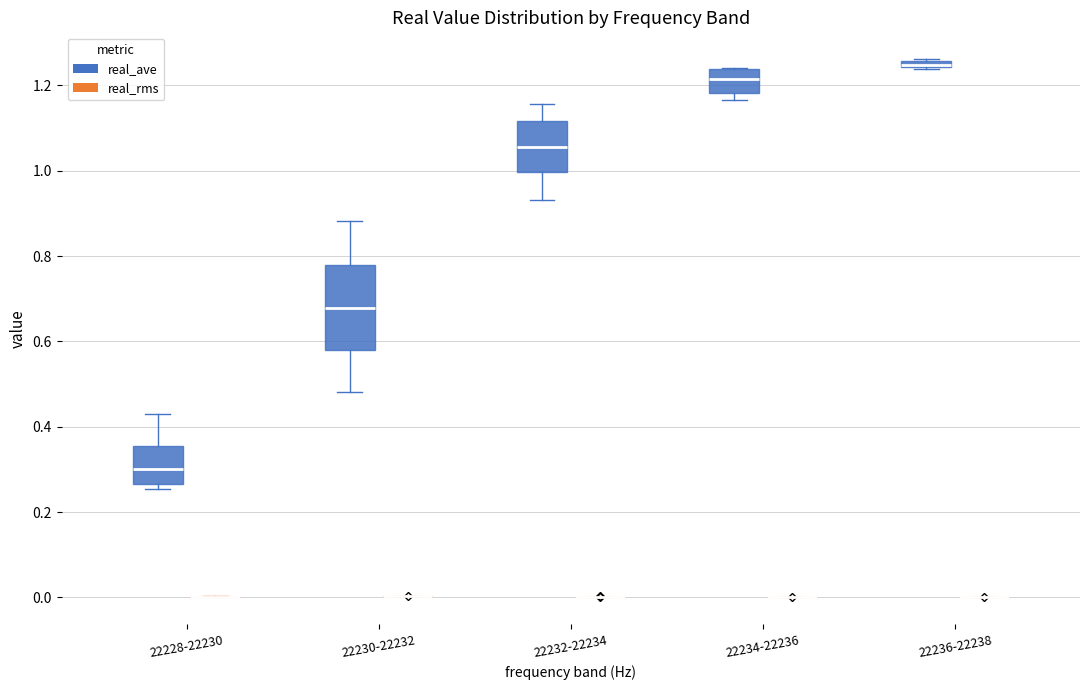

Which box is the tallest, from its lower edge to its upper edge?

22230-22232 (real_ave)